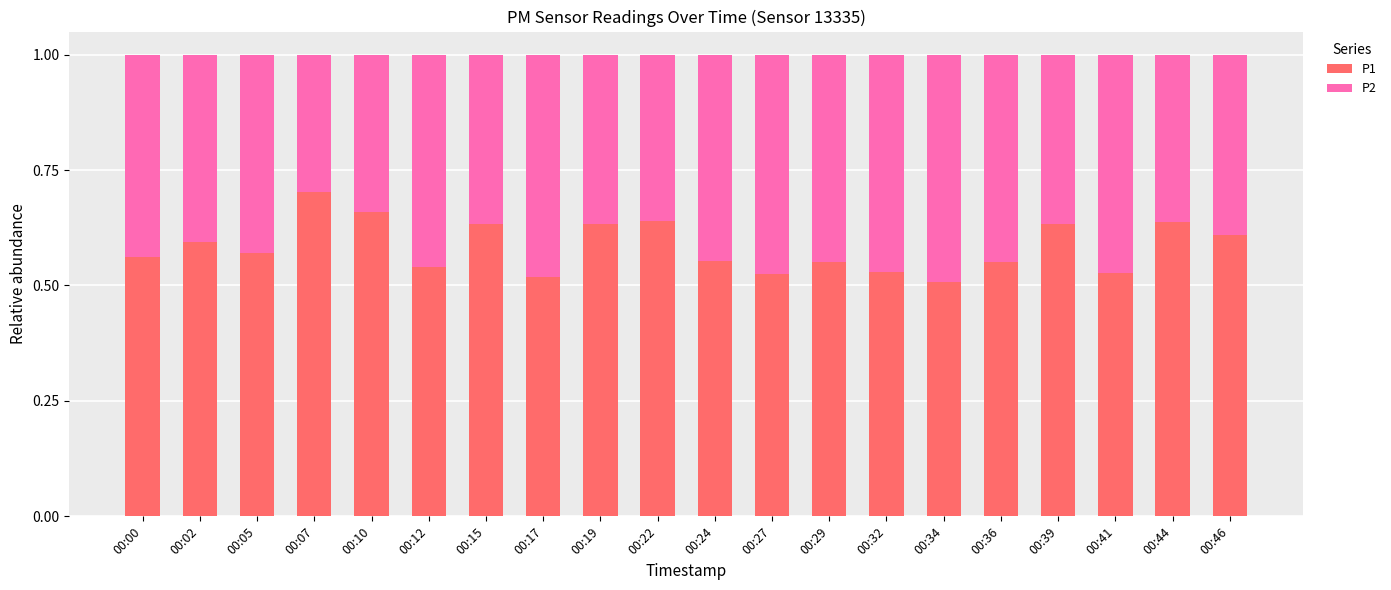

At which label does P1 reach its peak?

00:07